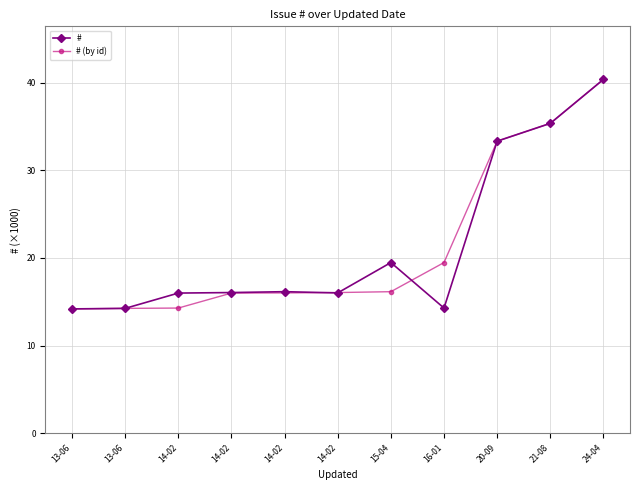

How many distinct data groups are displayed?

2